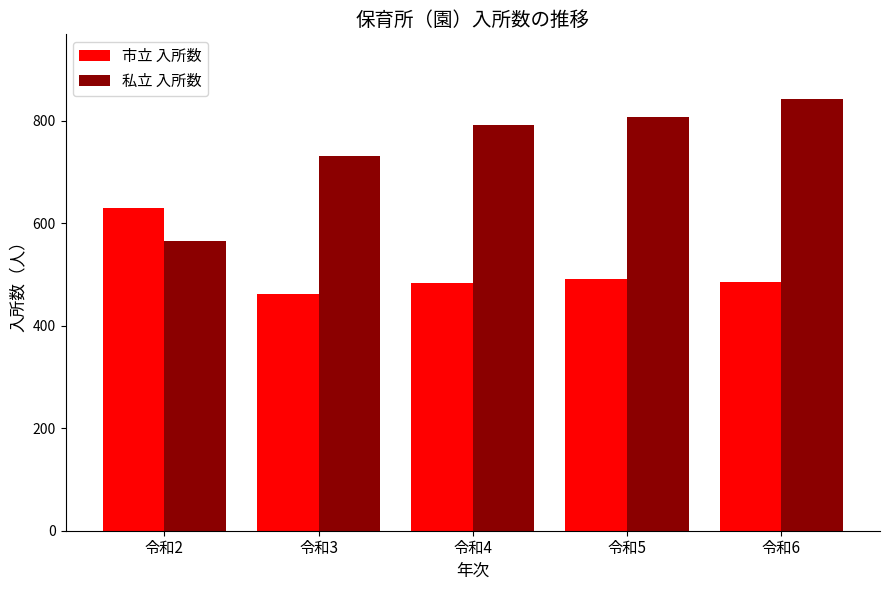

Is it true that 私立 入所数 equals 1193 at 令和3?

False